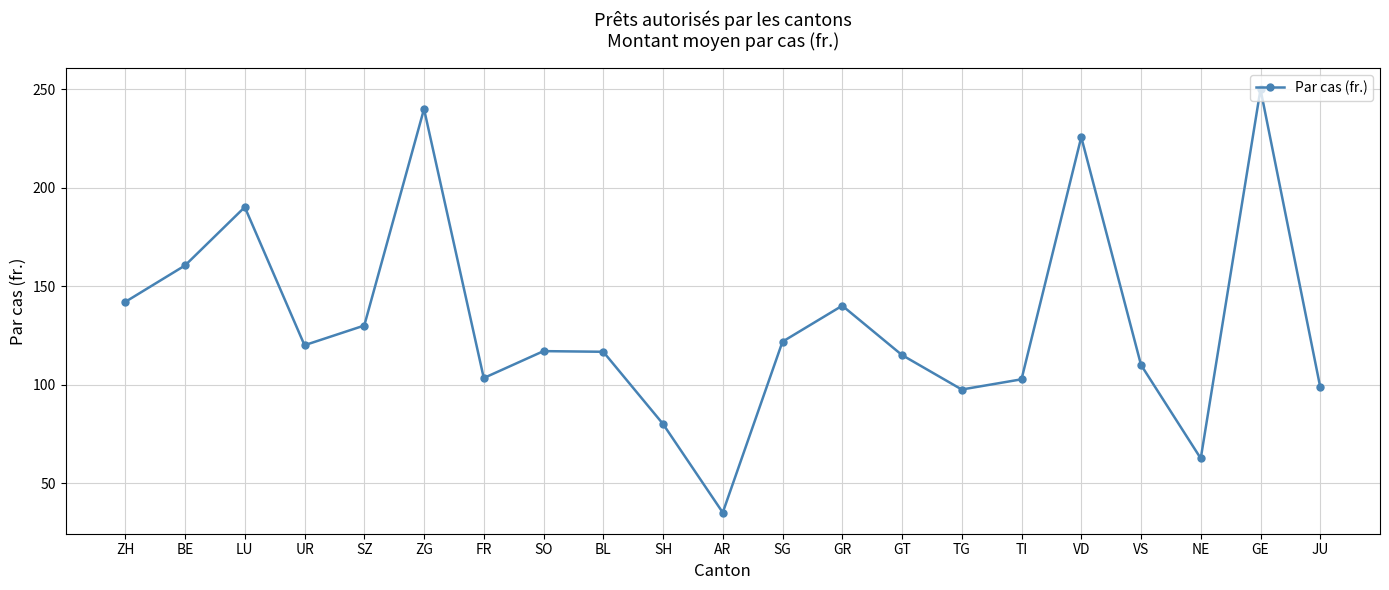

How many points are higher than both their immediate neighbors (excluding endpoints)?

6